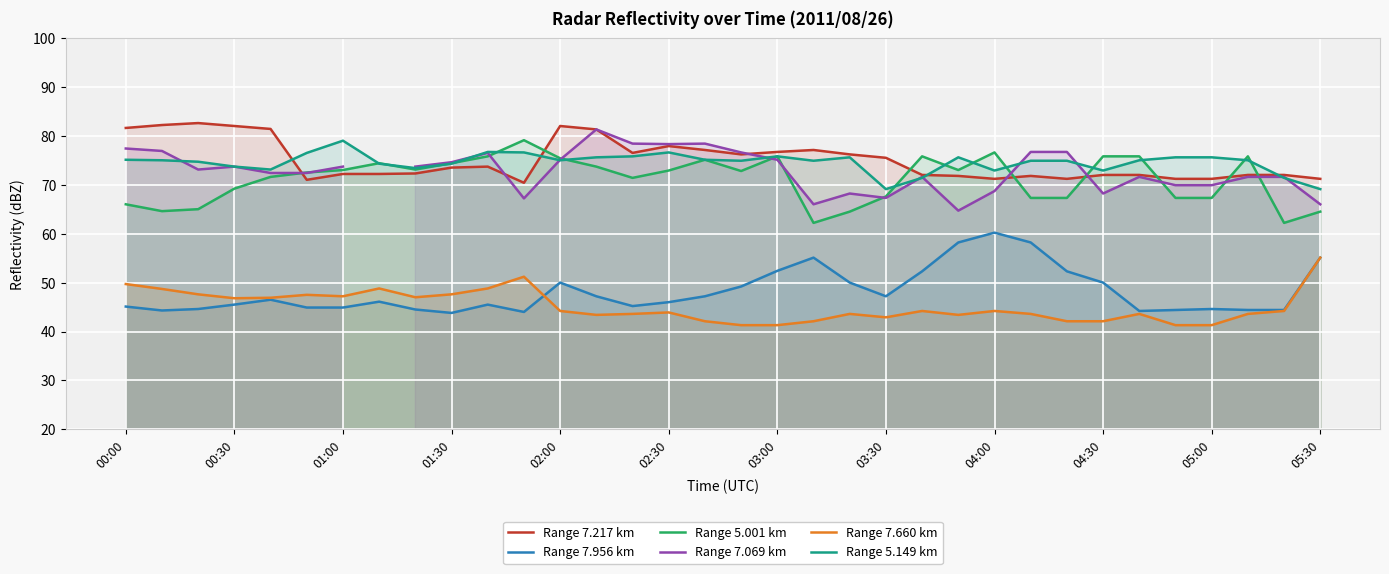

Which series has the widest spread of values?

Range 5.001 km